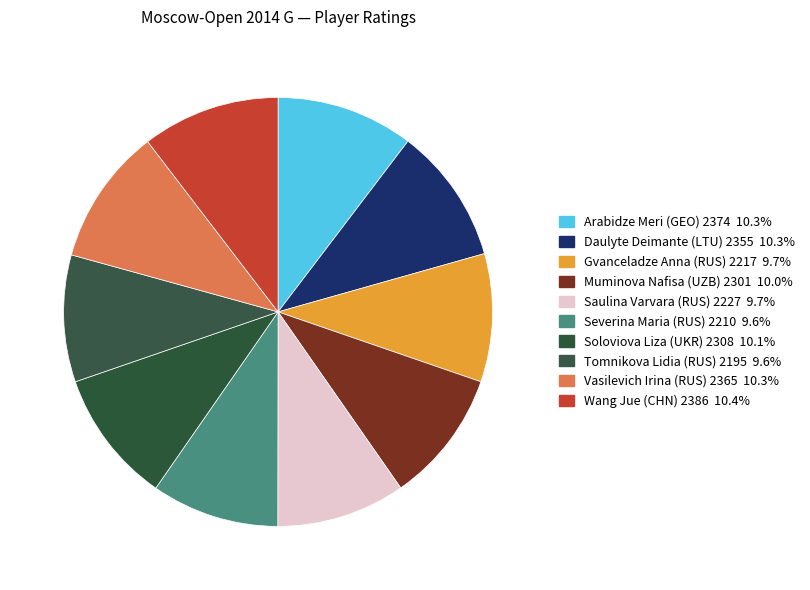

The Severina Maria (RUS) 2210 slice represents 18% of the pie. True or false?

False